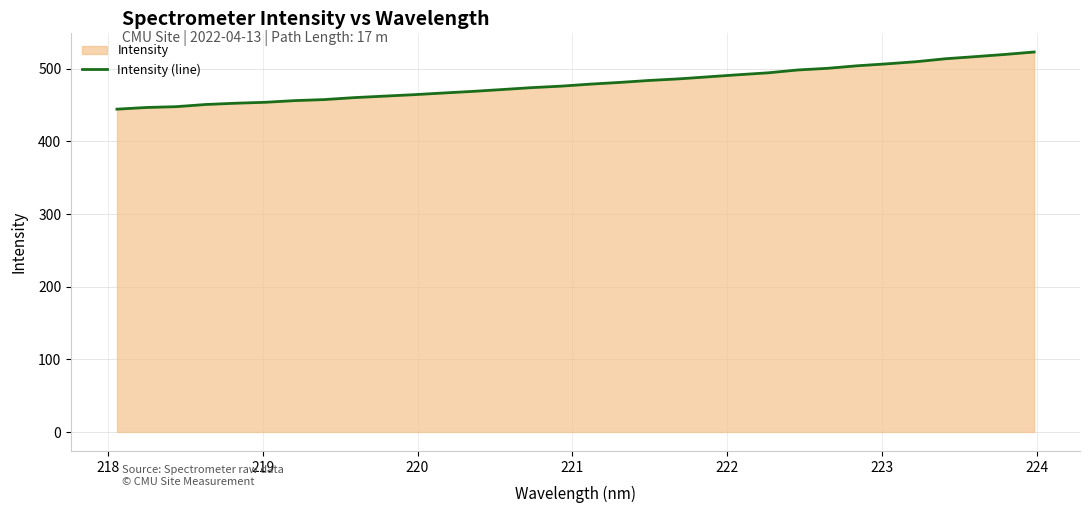

How many values are below 478?

16